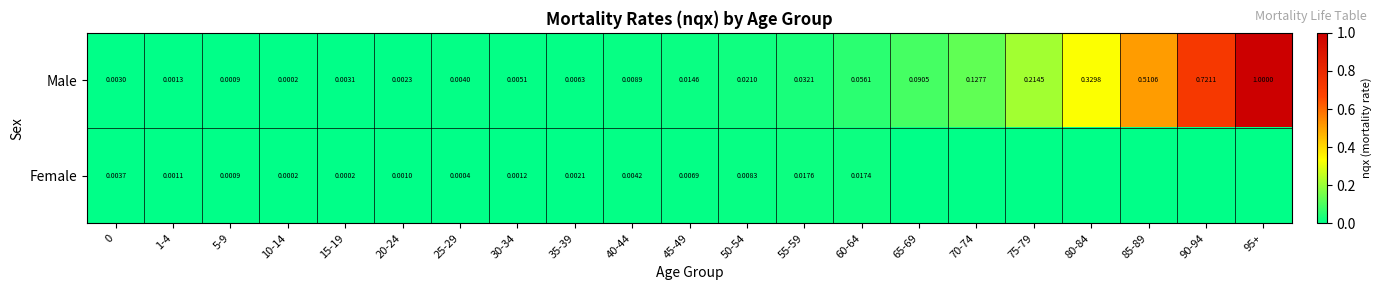

Which has a higher value, 75-79 or 30-34?

75-79